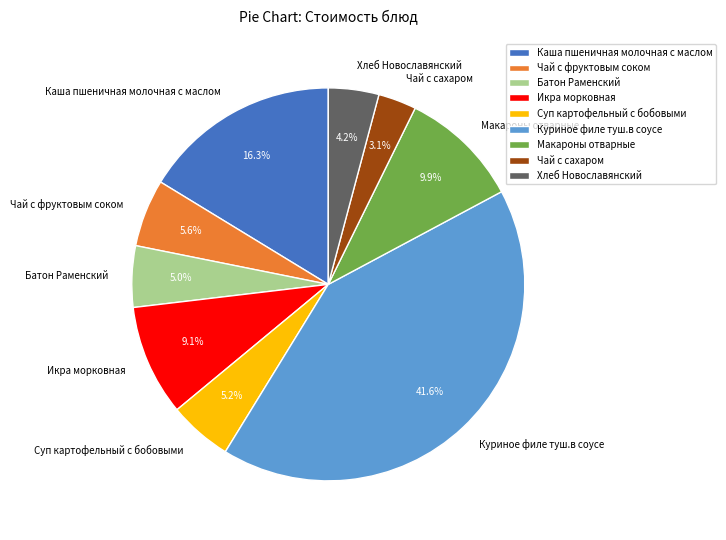

Which category has the biggest portion of the pie?

Куриное филе туш.в соусе